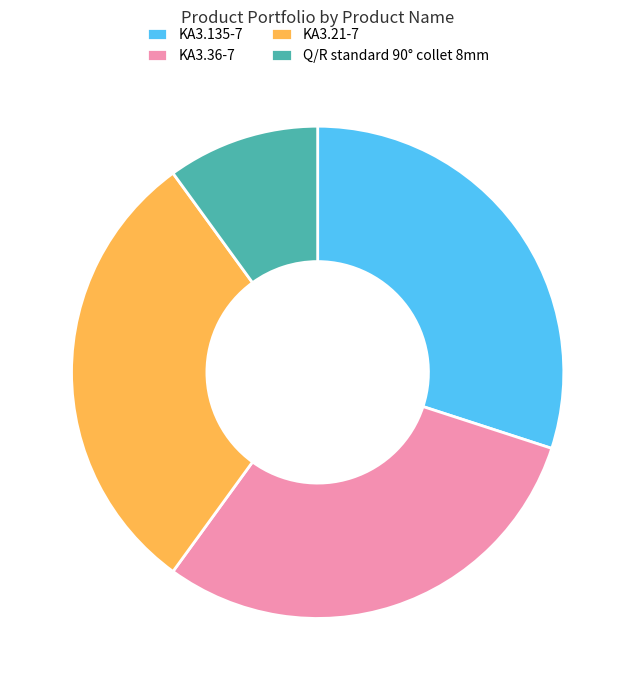

Is there a majority slice in this chart?

No